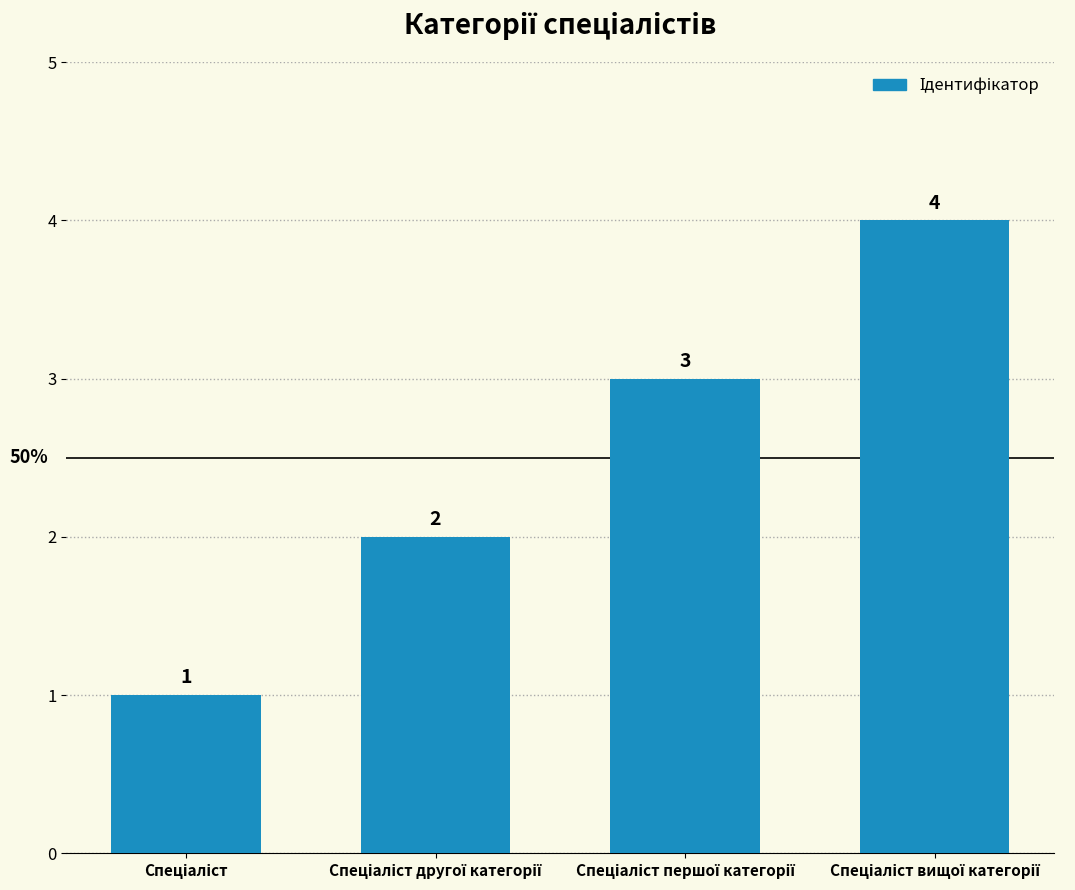

What is the value of the 1st bar from the left?

1